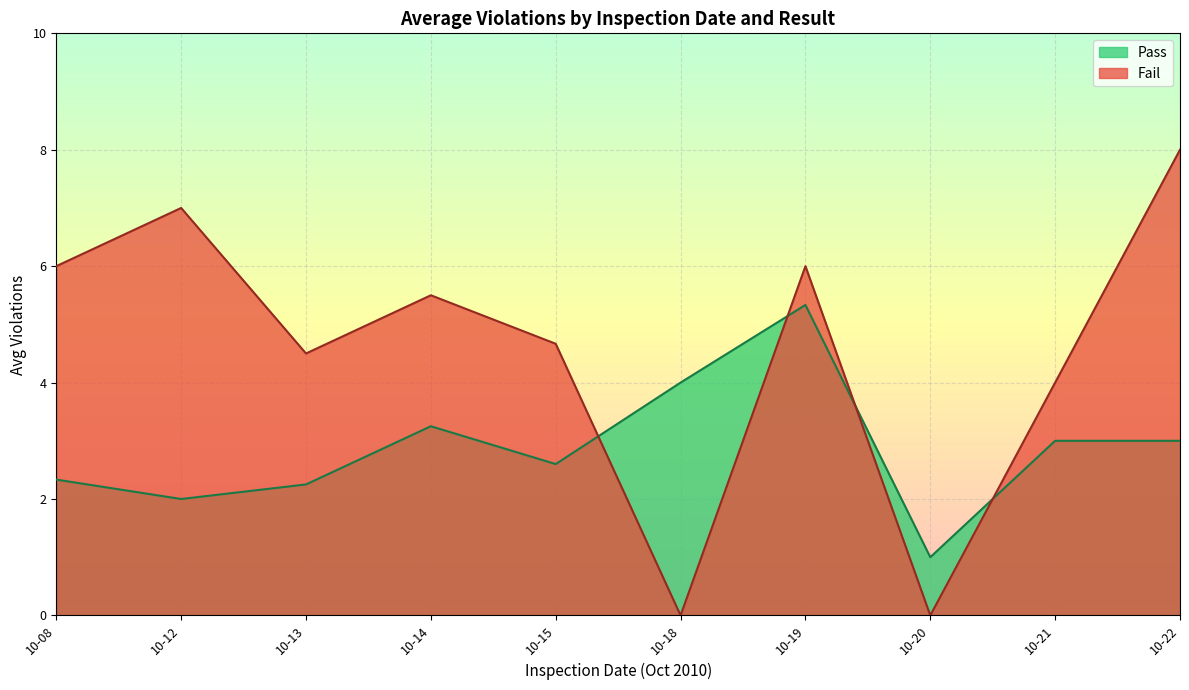

How many distinct data groups are displayed?

2